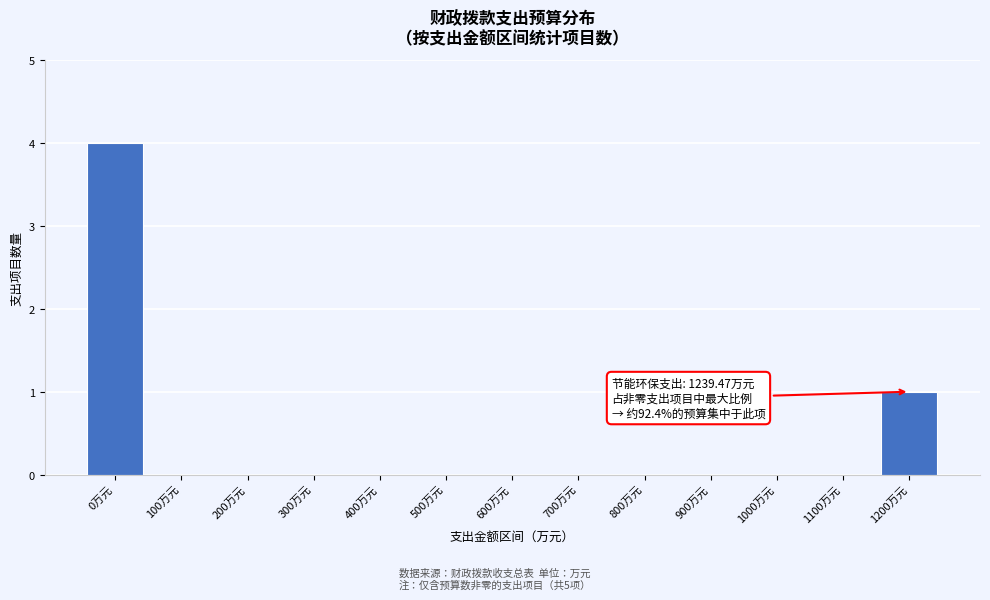

Reading left to right, extract all data points from this chart.

0万元=4	100万元=0	200万元=0	300万元=0	400万元=0	500万元=0	600万元=0	700万元=0	800万元=0	900万元=0	1000万元=0	1100万元=0	1200万元=1